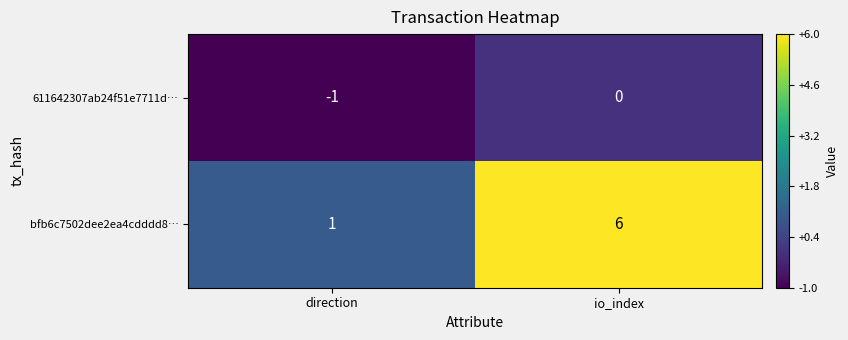

What is the difference between the maximum and minimum values in the bfb6c7502dee2ea4cdddd8… series?

5